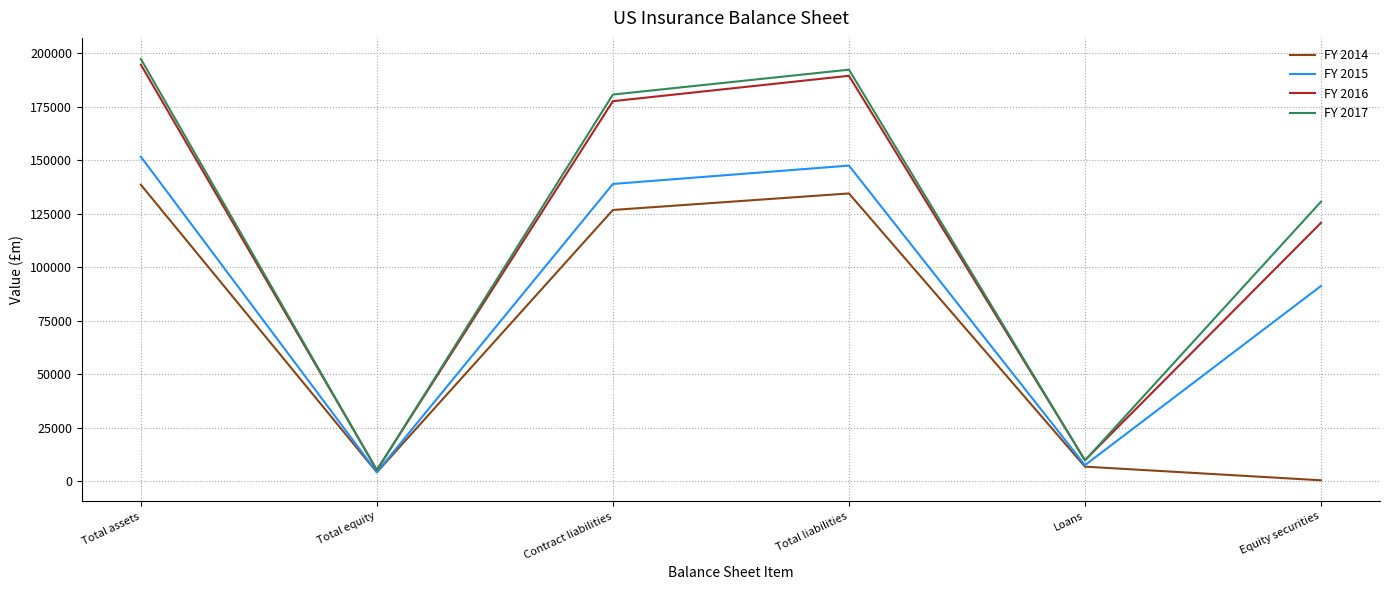

What is the greatest value displayed?

197364